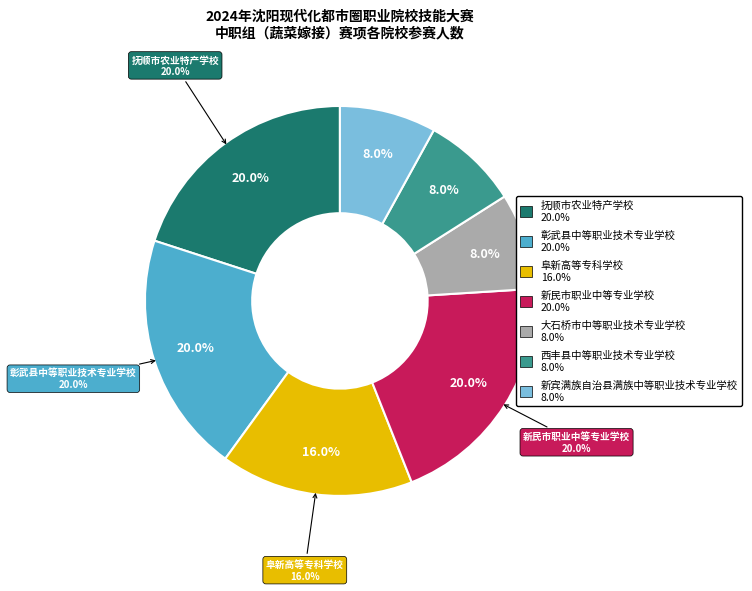

To the nearest percent, what portion does 抚顺市农业特产学校 represent?

20%